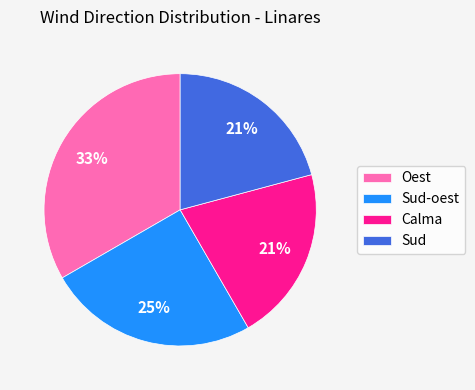

Do Sud and Sud-oest together represent more than half of the pie?

No